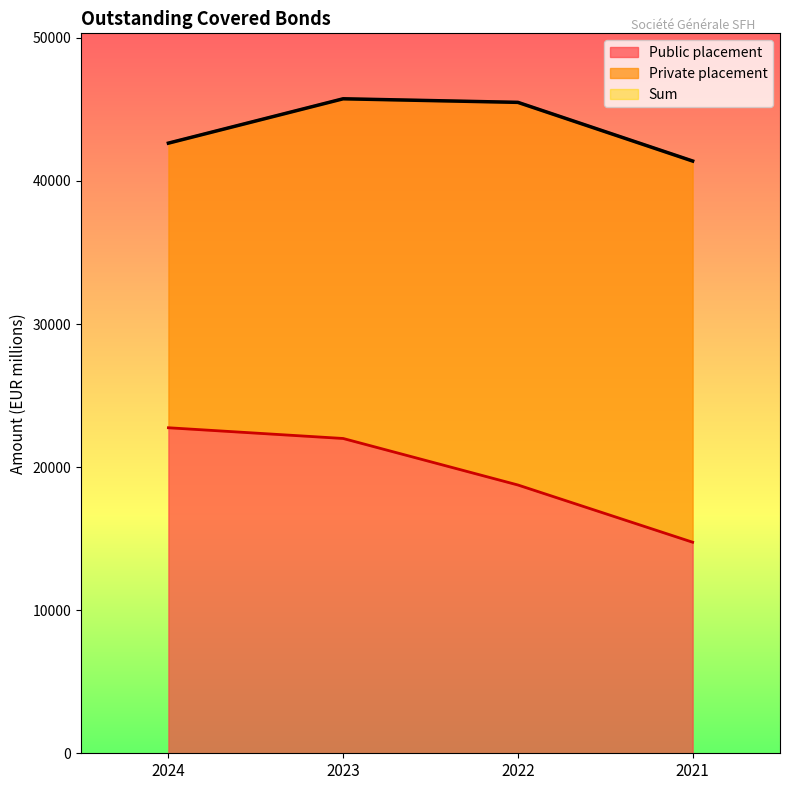

What is the difference between the second highest and second lowest values in the Public placement series?

3250